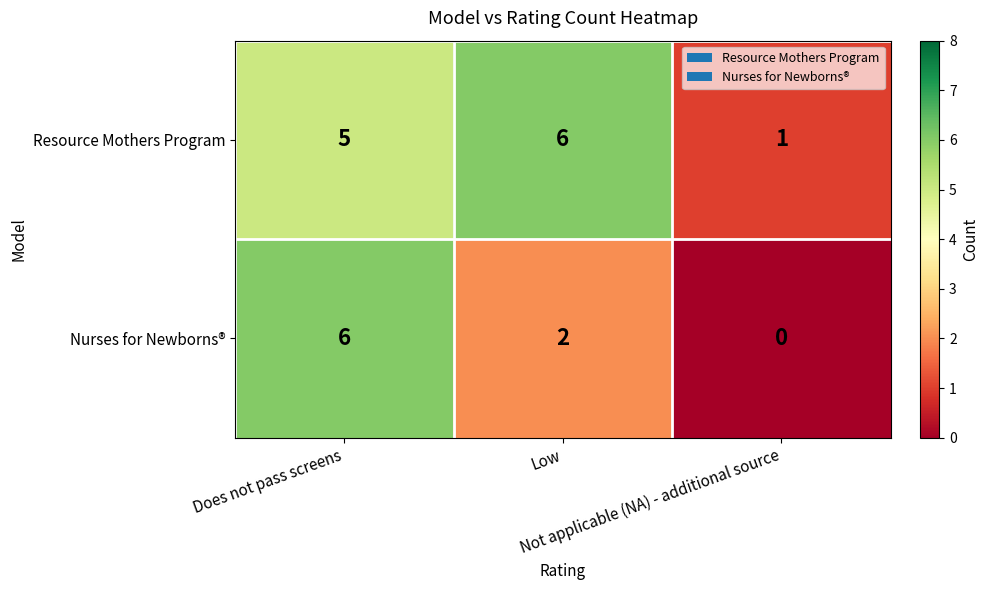

Count the Nurses for Newborns® values in the range 0 to 6.

3